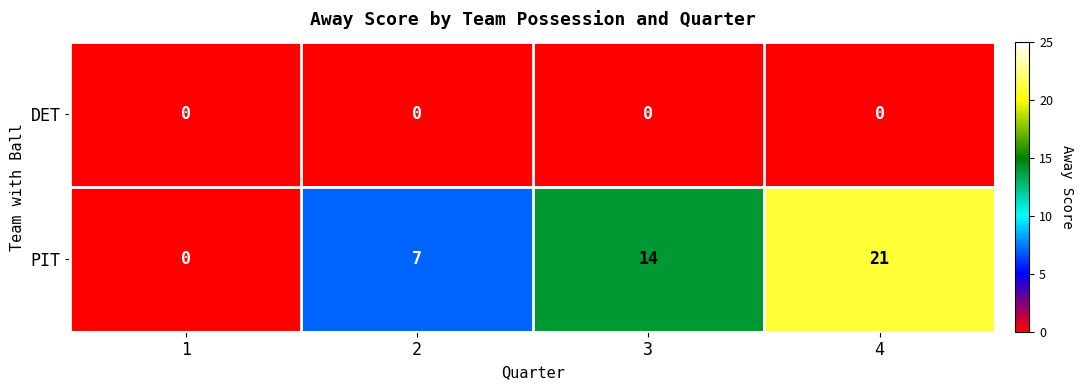

What is the total value across all series at 3?

14